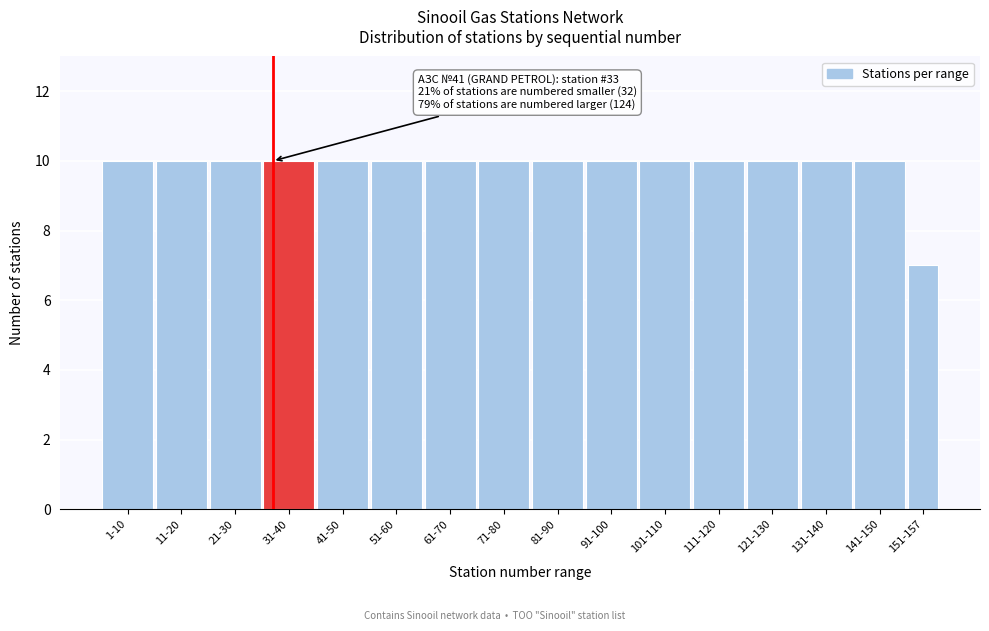

Reading left to right, list all the values displayed in this chart.

10	10	10	10	10	10	10	10	10	10	10	10	10	10	10	7